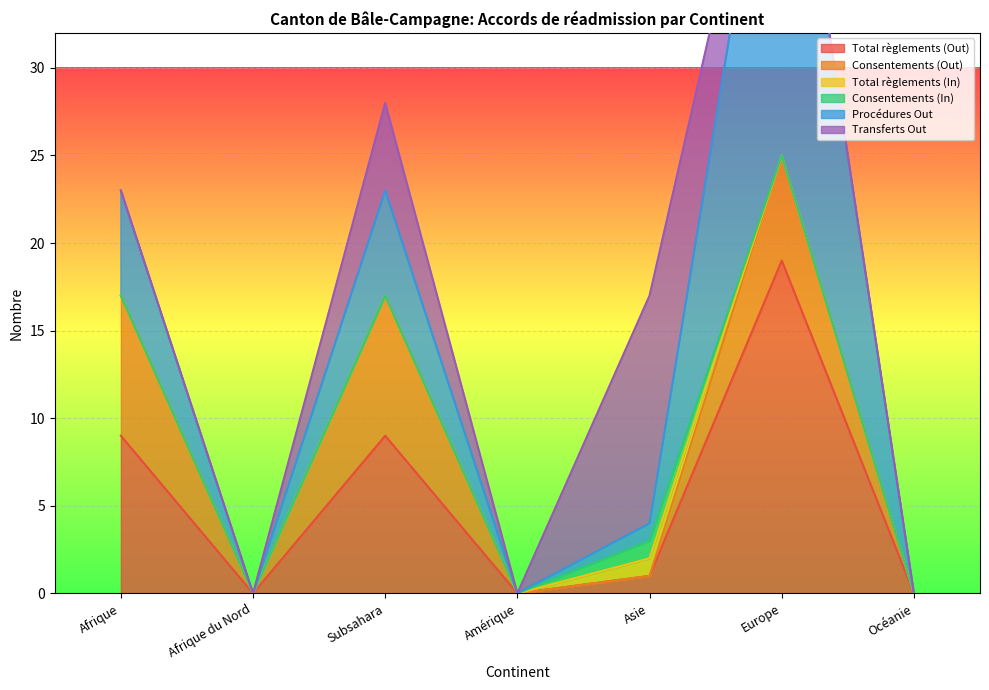

How many interior local peaks does the Consentements (Out) series have?

2